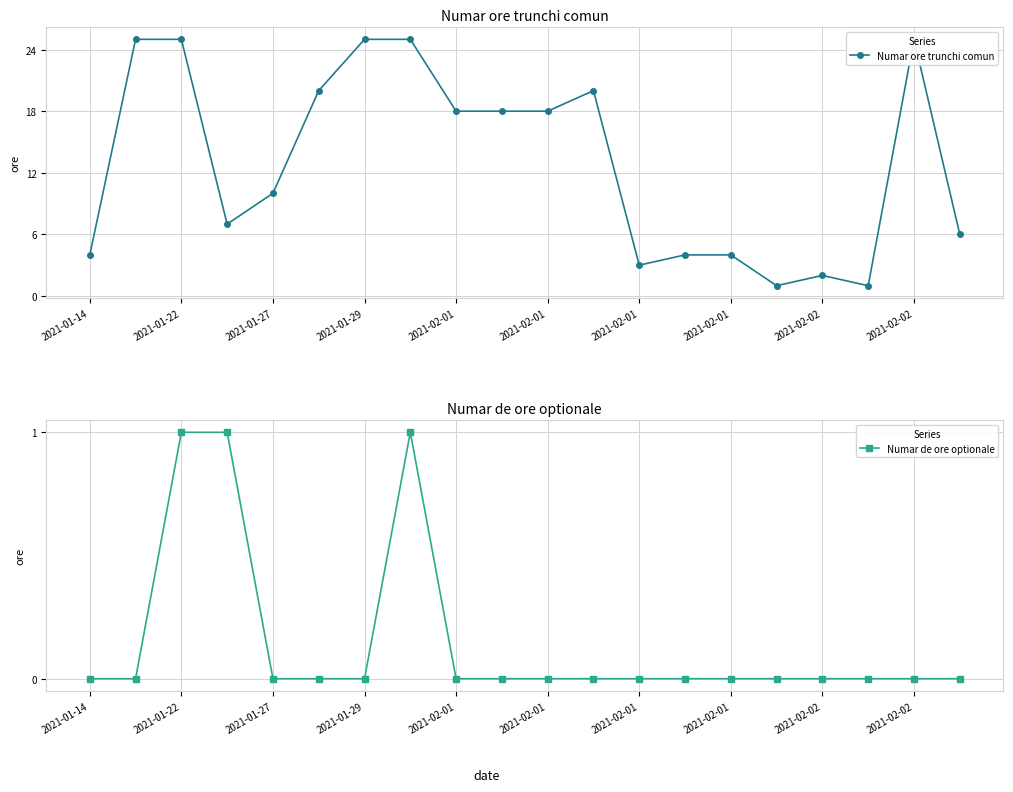

List the series in order of their overall mean, lowest first.

Numar de ore optionale, Numar ore trunchi comun